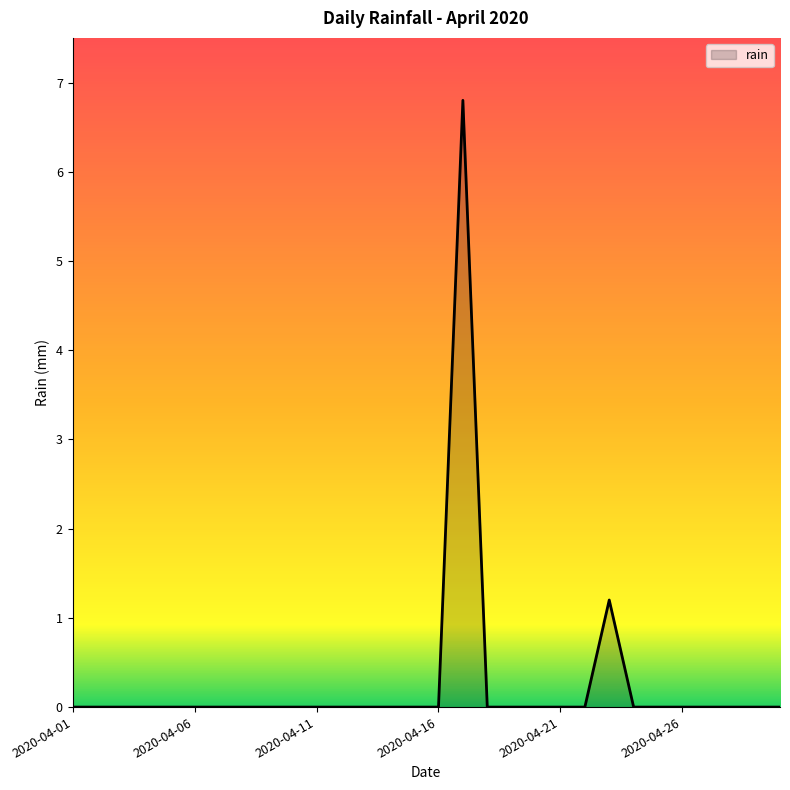

What is the difference between the maximum and minimum values?

6.8